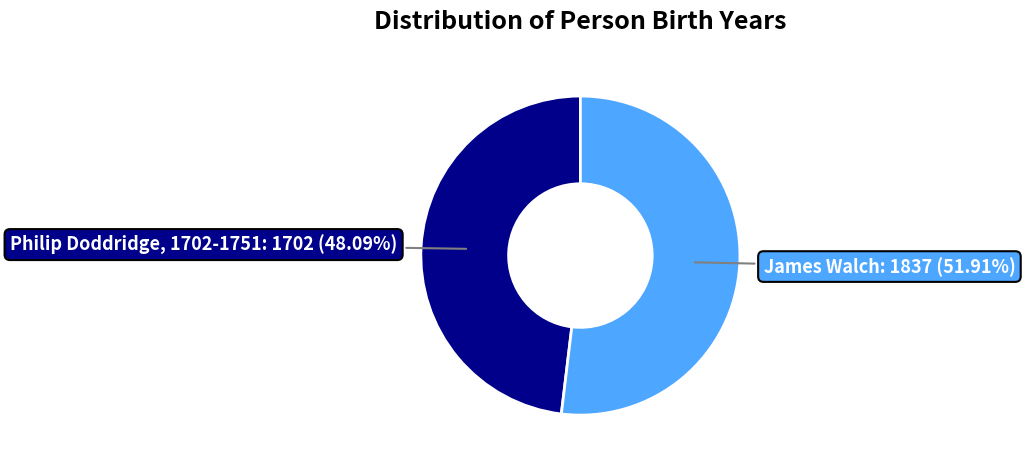

Is there a majority slice in this chart?

Yes